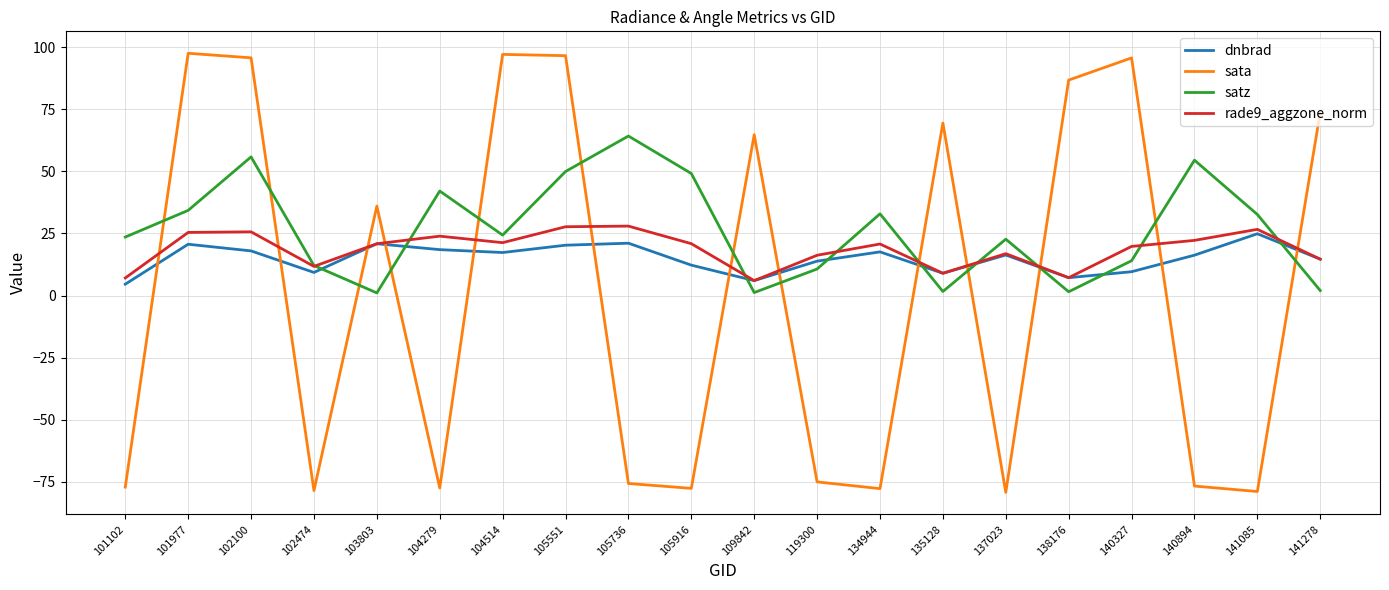

List the series in order of their overall mean, lowest first.

sata, dnbrad, rade9_aggzone_norm, satz